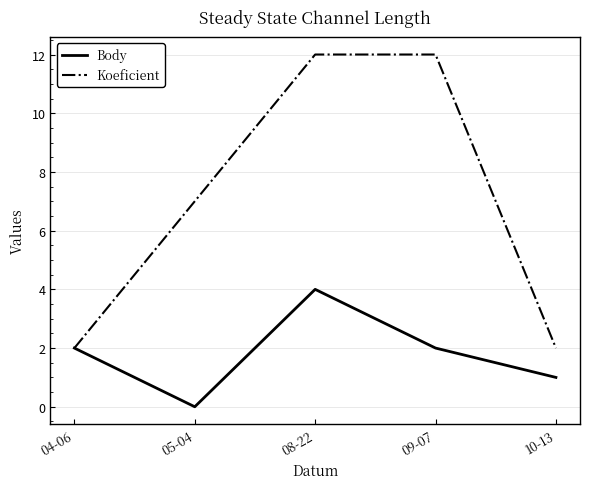

What is the greatest value displayed?

12